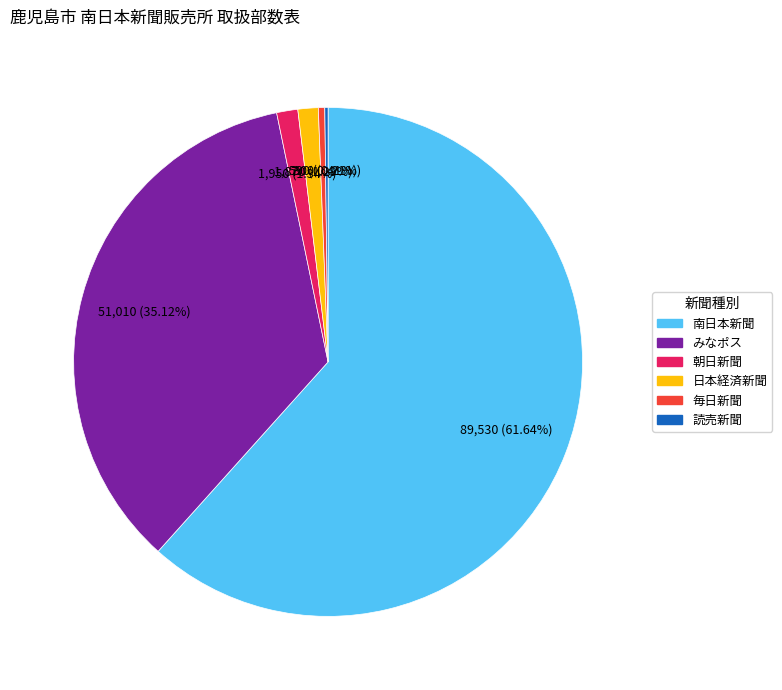

Approximately how many times larger is the value at 毎日新聞 compared to 日本経済新聞?

0.3